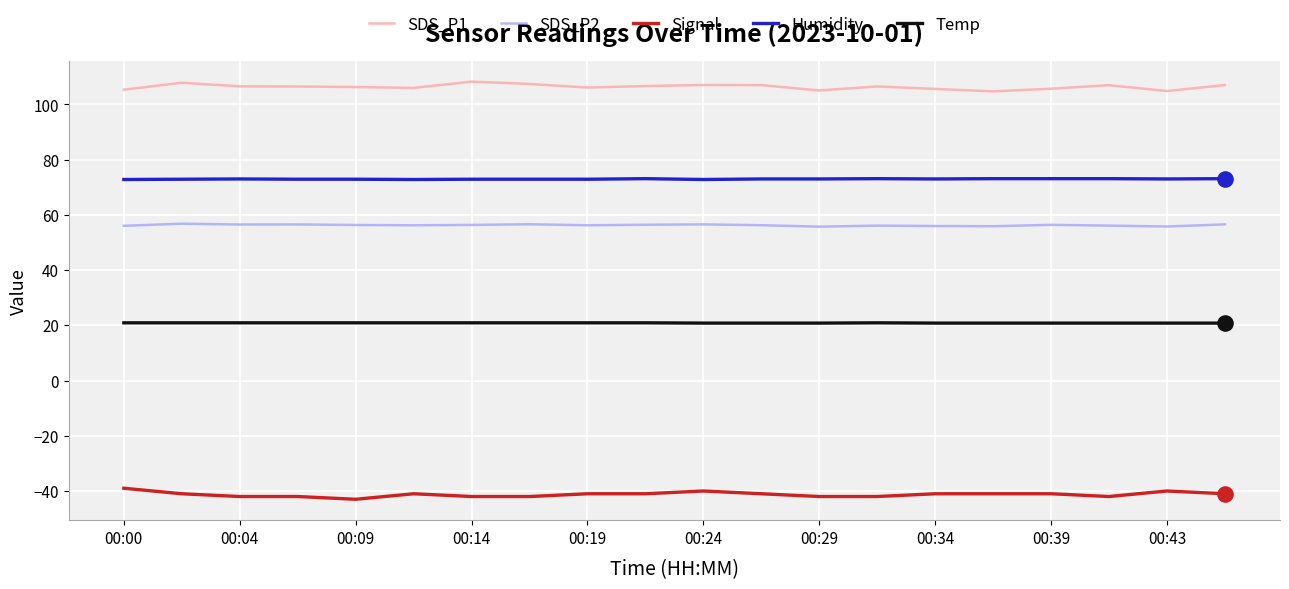

Which series has the largest total across all categories?

SDS_P1